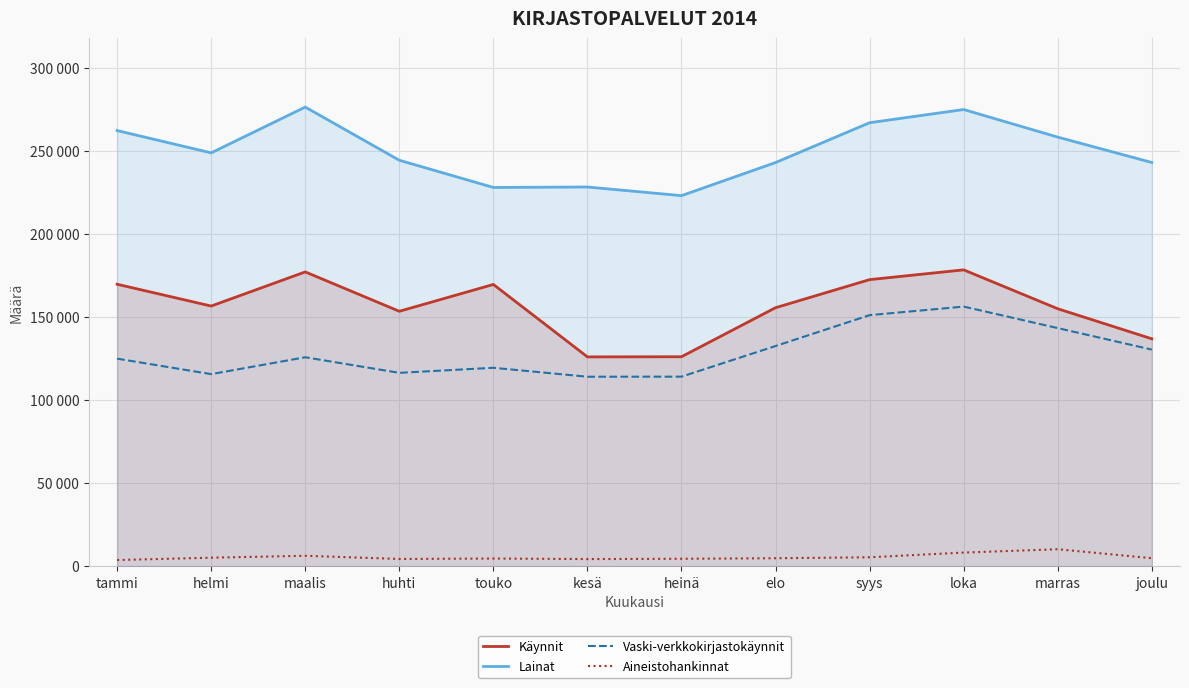

What is the label of the 4th point from the right?

syys